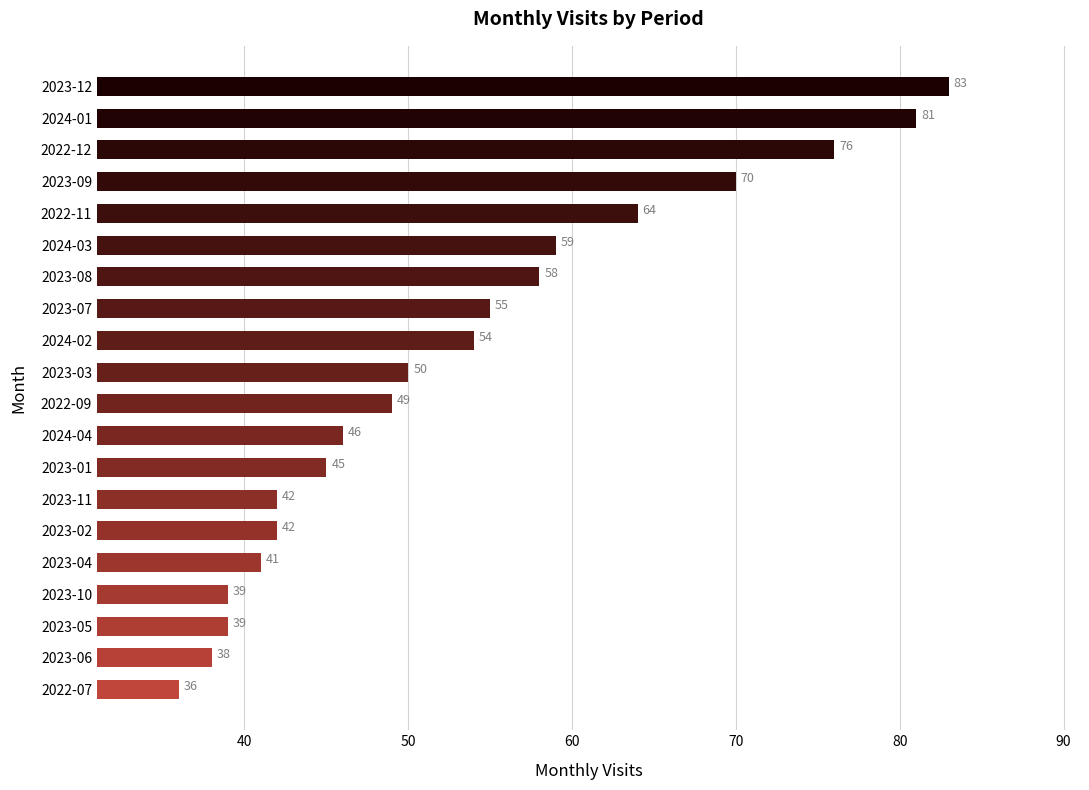

Which category has the highest value across all series?

2023-12